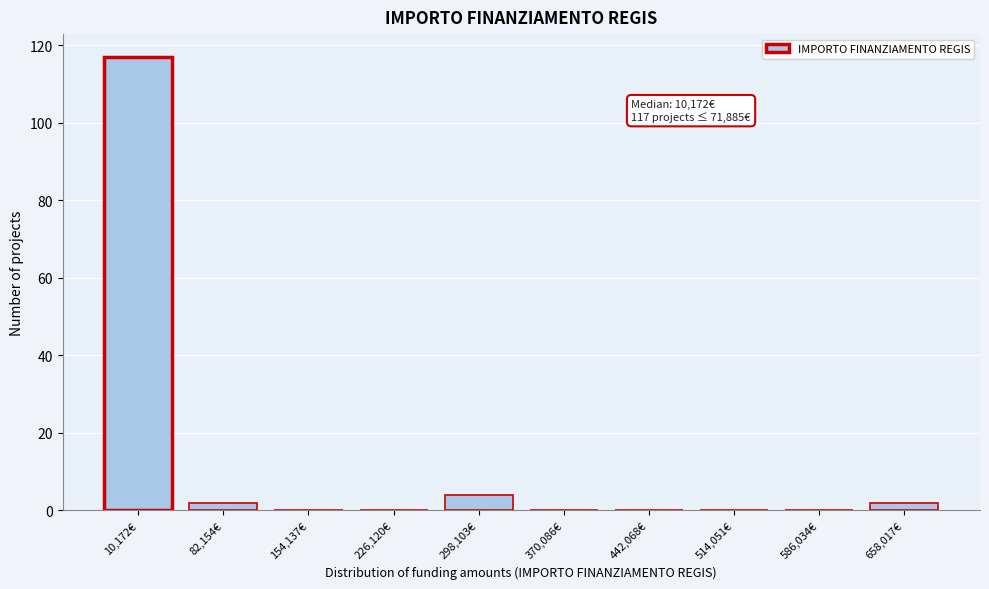

What is the sum of all values?

125